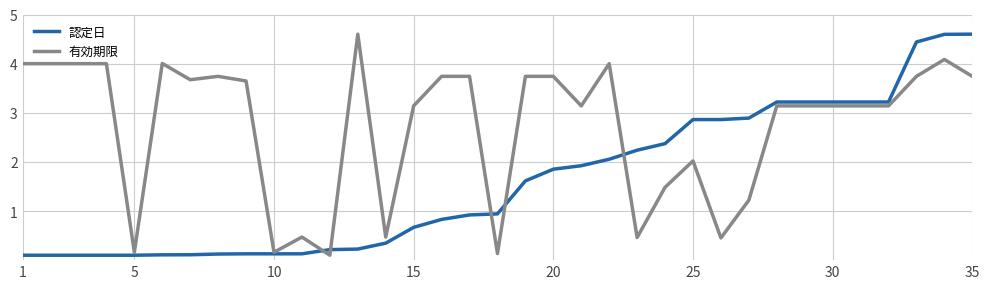

What is the greatest value displayed?

4.6